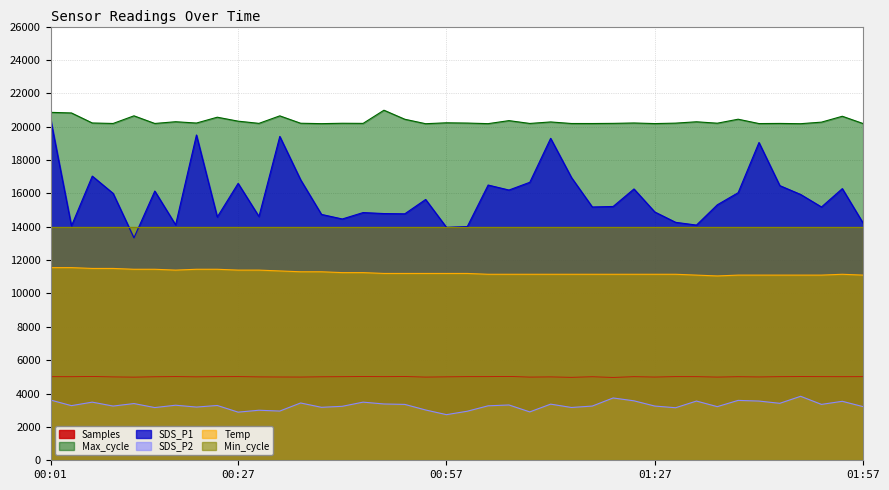

Reading right to left, transcribe all the data shown in this chart.

Samples: 01:57=5009.3	01:55=5007.2	01:52=5009.9	01:49=5013.3	01:46=5007.8	01:44=4995.2	01:41=5006.1	01:38=4988.9	01:35=5008.4	01:32=5010.0	01:27=4990.2	01:24=5007.4	01:21=4972.6	01:18=5003.8	01:15=4977.6	01:12=4997.1	01:09=4988.1	01:06=5019.2	01:03=5010.3	01:00=5009.5	00:57=5000.0	00:54=4988.6	00:51=5014.9	00:49=5009.3	00:46=5014.9	00:42=5007.5	00:39=5002.0	00:36=4990.2	00:33=4993.0	00:30=4997.5	00:27=5011.1	00:24=5008.6	00:22=5000.1	00:19=5011.9	00:16=5003.2	00:13=4986.0	00:10=4997.0	00:07=5016.7	00:04=5006.8	00:01=5008.1
SDS_P1: 01:57=14215.0	01:55=16285.0	01:52=15185.0	01:49=15935.0	01:46=16465.0	01:44=19050.0	01:41=16040.0	01:38=15315.0	01:35=14100.0	01:32=14265.0	01:27=14885.0	01:24=16265.0	01:21=15215.0	01:18=15185.0	01:15=16950.0	01:12=19300.0	01:09=16665.0	01:06=16200.0	01:03=16500.0	01:00=14010.0	00:57=13965.0	00:54=15635.0	00:51=14775.0	00:49=14790.0	00:46=14850.0	00:42=14465.0	00:39=14740.0	00:36=16815.0	00:33=19415.0	00:30=14615.0	00:27=16600.0	00:24=14585.0	00:22=19500.0	00:19=14115.0	00:16=16140.0	00:13=13335.0	00:10=16000.0	00:07=17035.0	00:04=14050.0	00:01=20450.0
SDS_P2: 01:57=3215.0	01:55=3535.0	01:52=3350.0	01:49=3835.0	01:46=3415.0	01:44=3550.0	01:41=3590.0	01:38=3215.0	01:35=3550.0	01:32=3150.0	01:27=3250.0	01:24=3565.0	01:21=3735.0	01:18=3250.0	01:15=3165.0	01:12=3365.0	01:09=2900.0	01:06=3315.0	01:03=3265.0	01:00=2940.0	00:57=2735.0	00:54=3015.0	00:51=3350.0	00:49=3375.0	00:46=3485.0	00:42=3235.0	00:39=3175.0	00:36=3435.0	00:33=2950.0	00:30=3000.0	00:27=2885.0	00:24=3285.0	00:22=3190.0	00:19=3300.0	00:16=3160.0	00:13=3400.0	00:10=3250.0	00:07=3485.0	00:04=3275.0	00:01=3610.0
Max_cycle: 01:57=20185.0	01:55=20623.0	01:52=20270.0	01:49=20177.0	01:46=20193.0	01:44=20185.0	01:41=20446.0	01:38=20207.0	01:35=20292.0	01:32=20211.0	01:27=20184.0	01:24=20220.0	01:21=20197.0	01:18=20188.0	01:15=20189.0	01:12=20282.0	01:09=20192.0	01:06=20361.0	01:03=20180.0	01:00=20215.0	00:57=20231.0	00:54=20176.0	00:51=20444.0	00:49=20985.0	00:46=20196.0	00:42=20203.0	00:39=20180.0	00:36=20204.0	00:33=20647.0	00:30=20197.0	00:27=20329.0	00:24=20566.0	00:22=20216.0	00:19=20295.0	00:16=20191.0	00:13=20649.0	00:10=20191.0	00:07=20220.0	00:04=20821.0	00:01=20857.0
Temp: 01:57=11100.0	01:55=11150.0	01:52=11100.0	01:49=11100.0	01:46=11100.0	01:44=11100.0	01:41=11100.0	01:38=11050.0	01:35=11100.0	01:32=11150.0	01:27=11150.0	01:24=11150.0	01:21=11150.0	01:18=11150.0	01:15=11150.0	01:12=11150.0	01:09=11150.0	01:06=11150.0	01:03=11150.0	01:00=11200.0	00:57=11200.0	00:54=11200.0	00:51=11200.0	00:49=11200.0	00:46=11250.0	00:42=11250.0	00:39=11300.0	00:36=11300.0	00:33=11350.0	00:30=11400.0	00:27=11400.0	00:24=11450.0	00:22=11450.0	00:19=11400.0	00:16=11450.0	00:13=11450.0	00:10=11500.0	00:07=11500.0	00:04=11550.0	00:01=11550.0